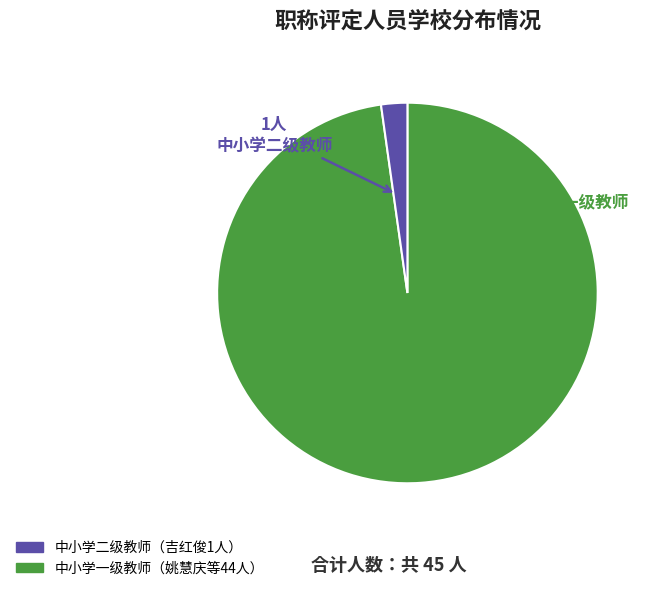

Does any single category account for the majority?

Yes